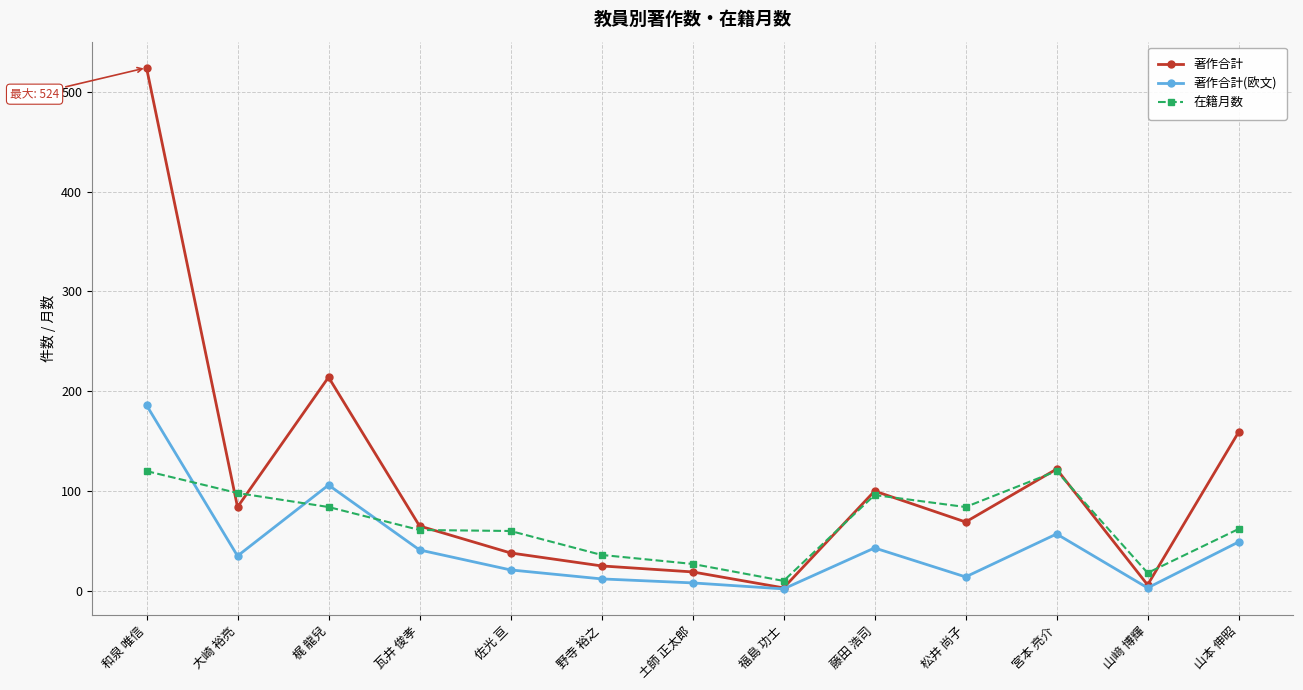

How many values in the 在籍月数 series are below 62?

6